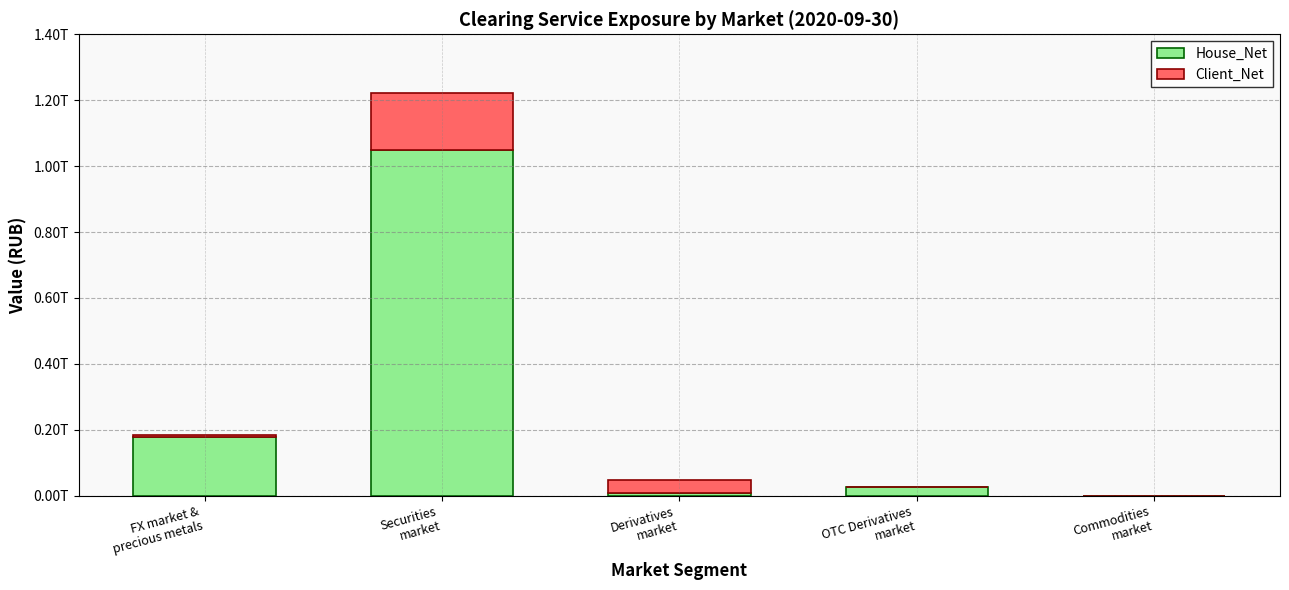

What are all the series names shown in the legend?

House_Net, Client_Net